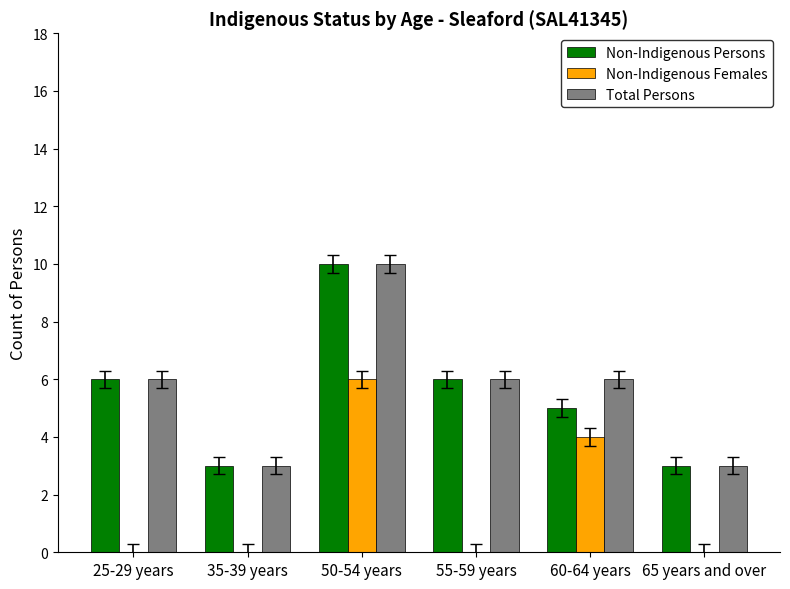

What is the sum of all Non-Indigenous Persons values?

33